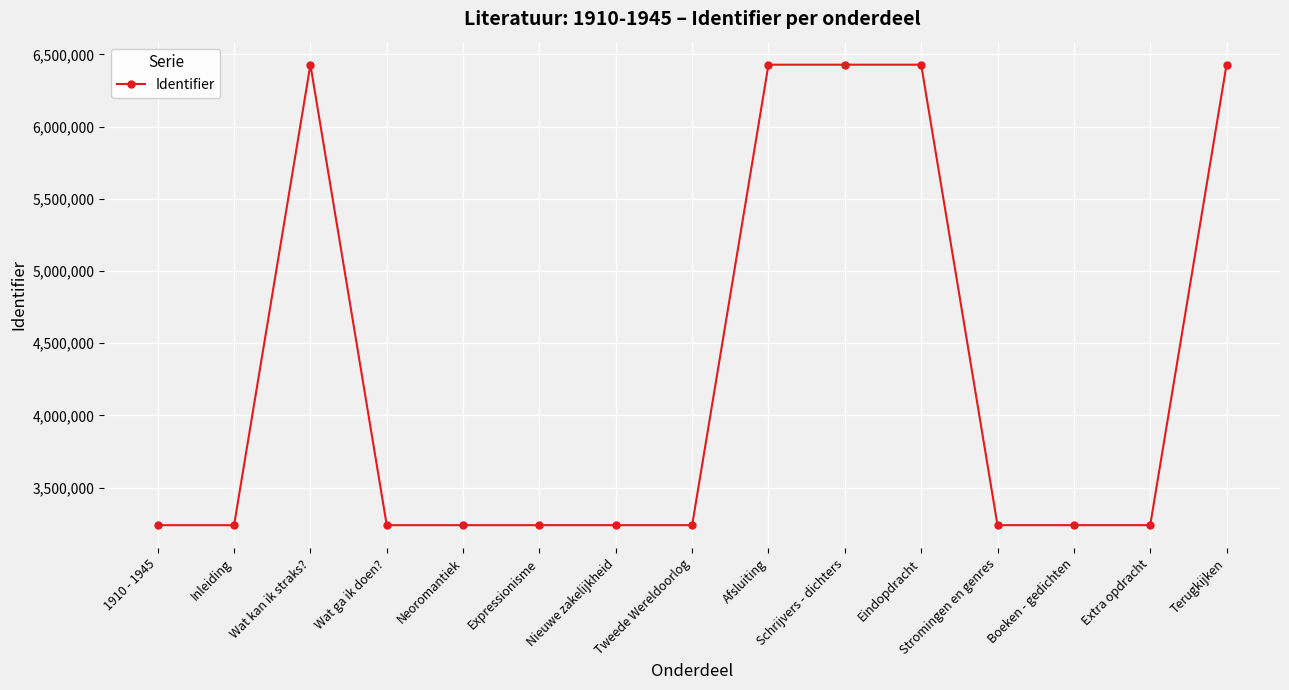

True or false: there are more than 0 points higher than both neighbors.

True